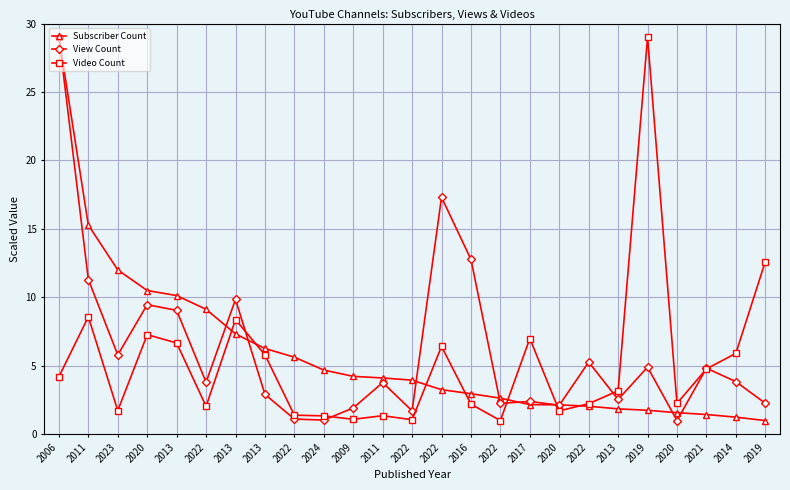

How many data points in Video Count are less than 3?

12